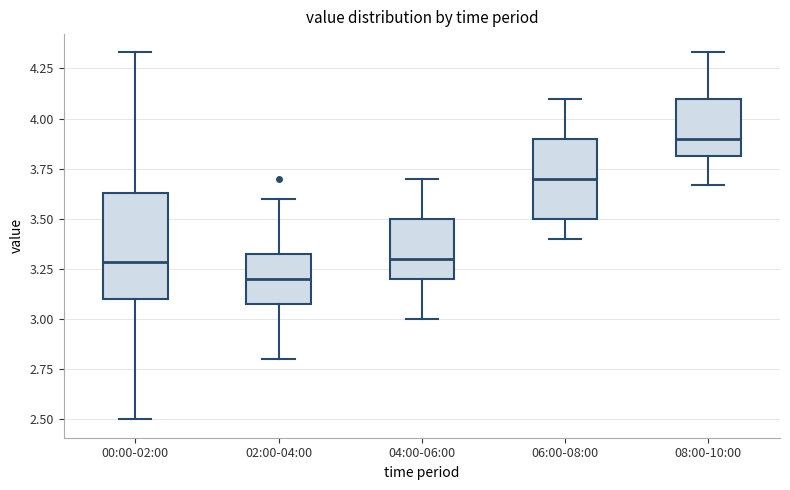

Where does the upper whisker of the box for 04:00-06:00 end on the y-axis? The values are not printed on the chart, so give them approximately, as read against the axis.

3.70